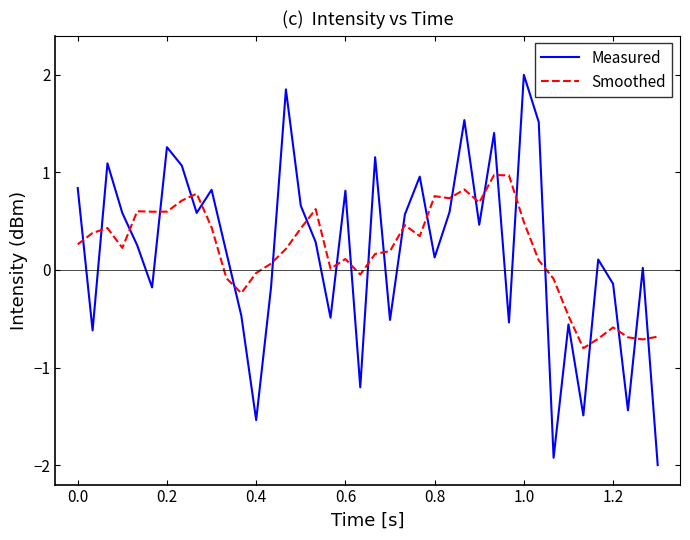

What is the difference between the maximum and minimum values in the Smoothed series?

1.8